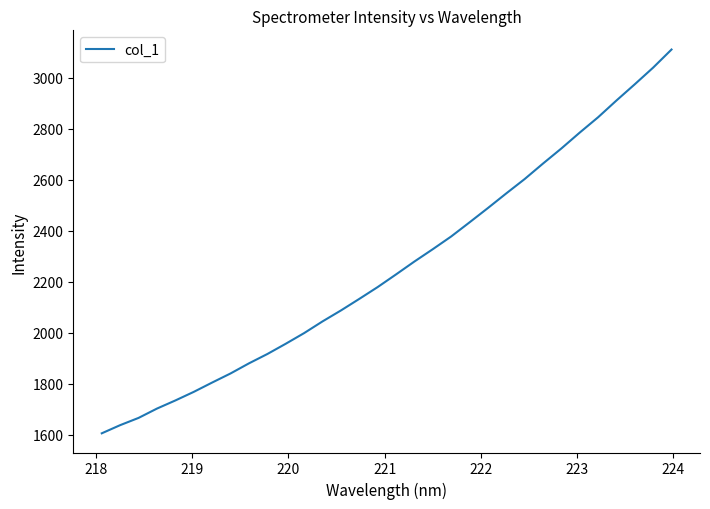

Reading left to right, what are all the values shown in this chart?

1605.7	1637.8	1666.2	1702.8	1734.6	1768.3	1804.9	1840.6	1880.2	1916.8	1957.1	1998.9	2044.8	2087.7	2133.1	2179.5	2229.2	2279.8	2328.2	2378.0	2433.4	2489.7	2547.2	2603.4	2664.2	2723.4	2785.8	2845.9	2911.7	2975.5	3040.8	3111.7